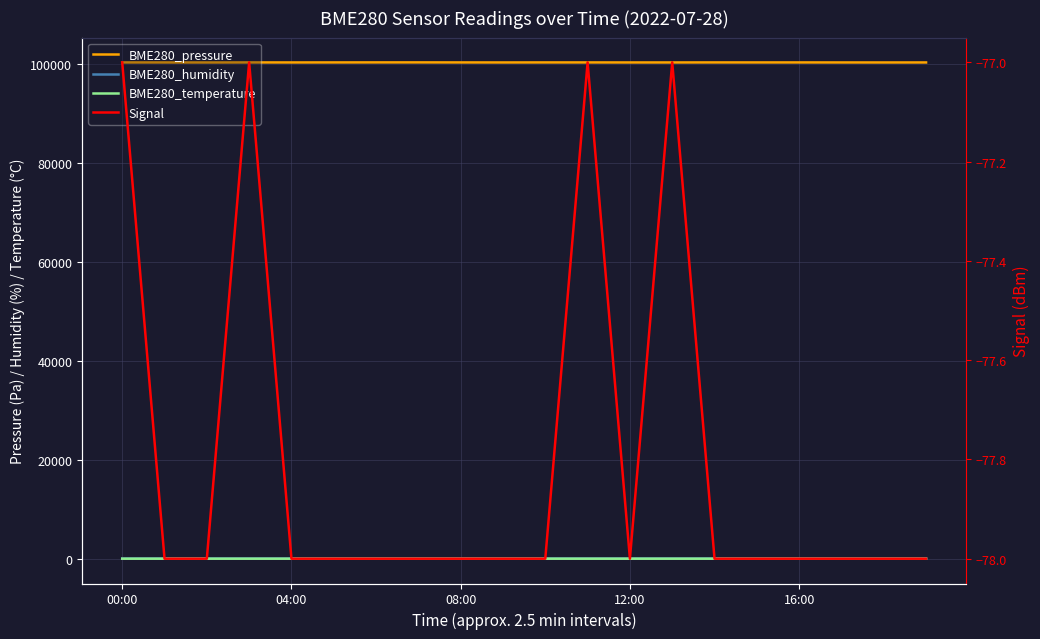

Which series has the widest spread of values?

BME280_pressure